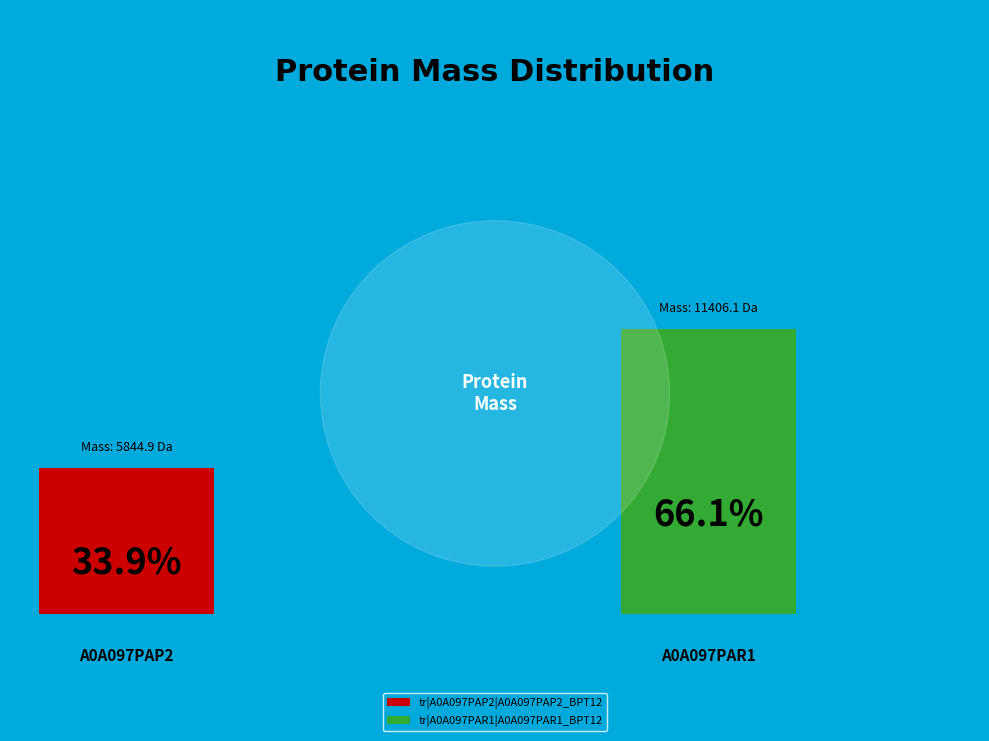

How many segments does this pie chart have?

2